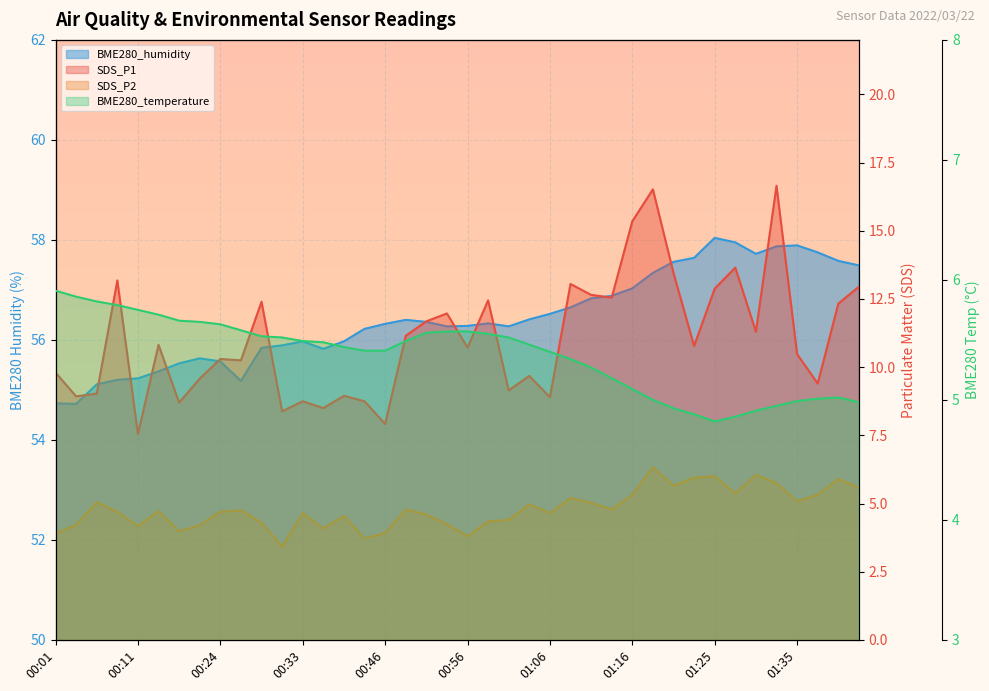

Between 01:06 and 00:06, which is larger?

00:06